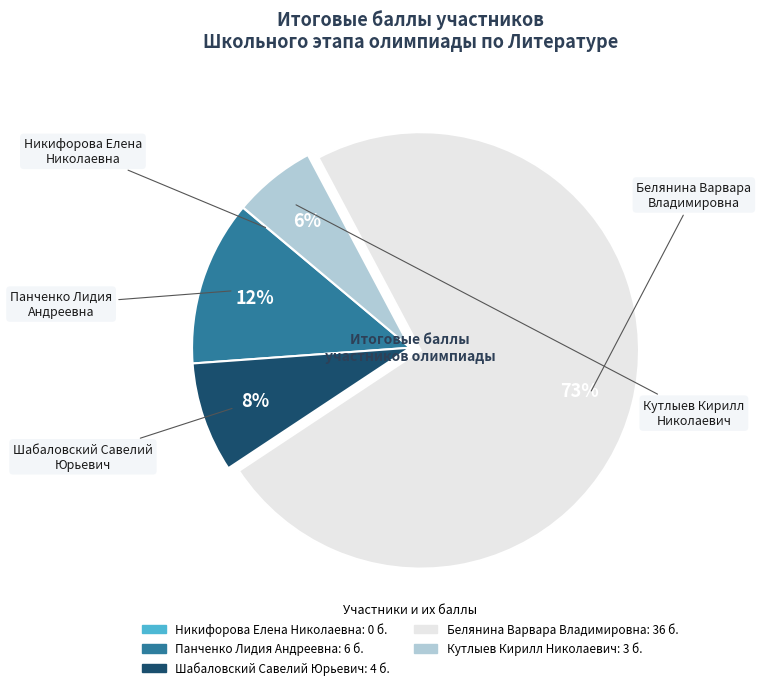

To the nearest percent, what is the average slice percentage?

20%